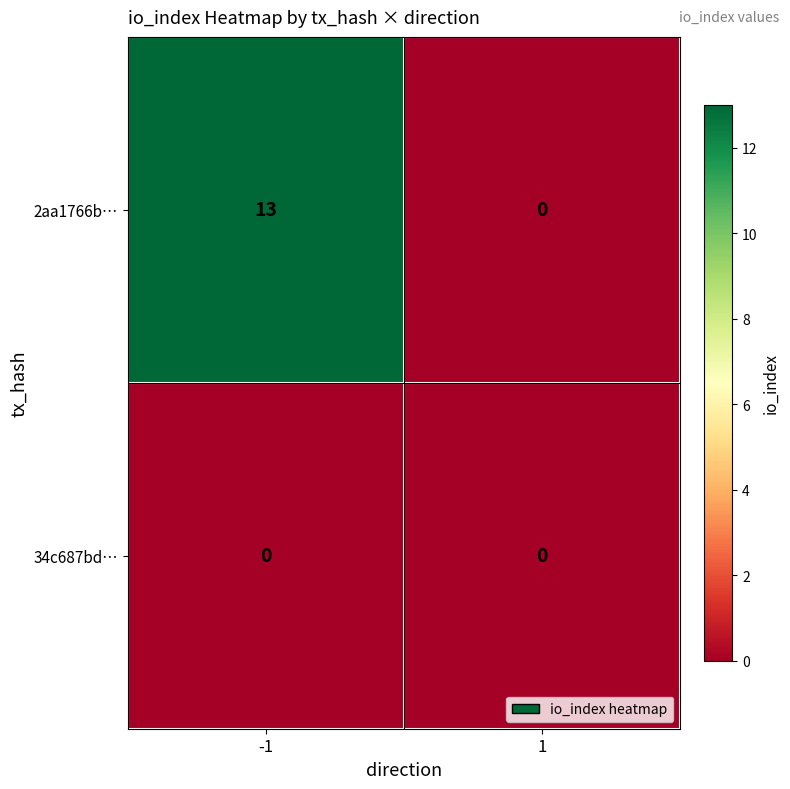

The value of 34c687bd… at -1 is 0. True or false?

True